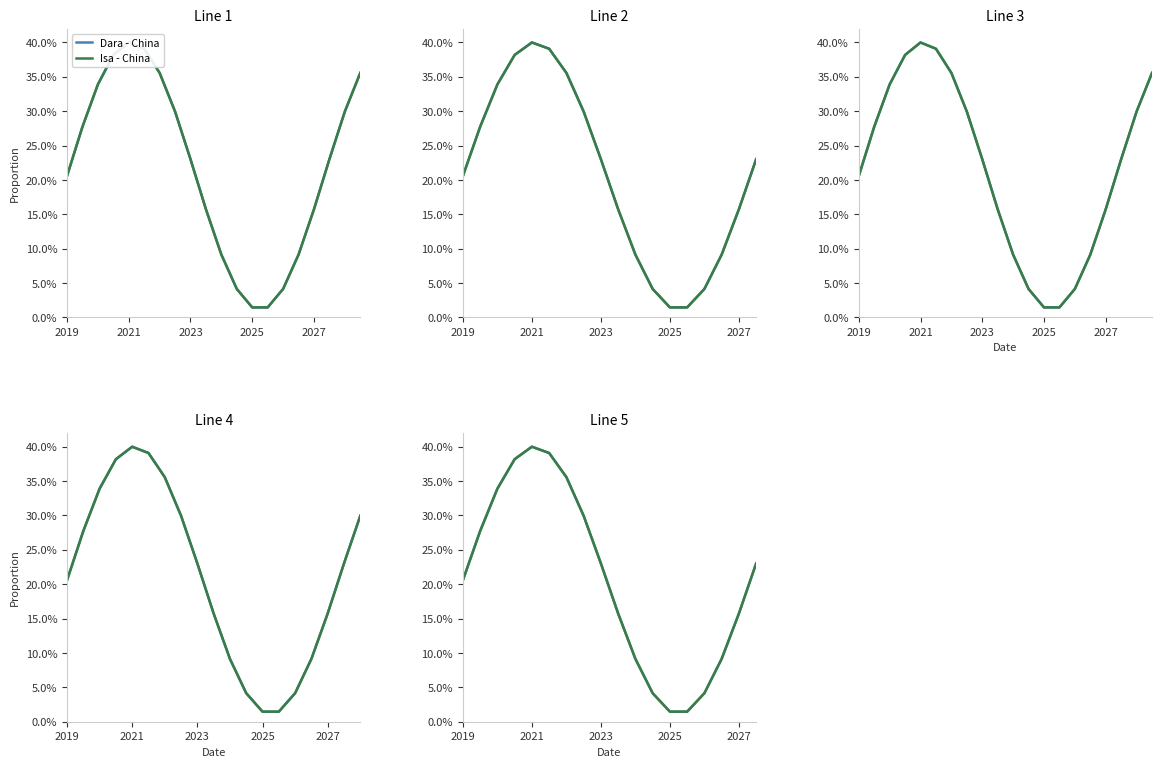

Which series ends up on top after the final intersection of Isa - China and Dara - China?

Dara - China